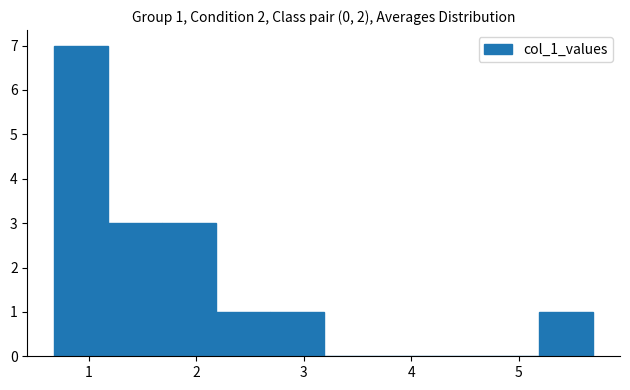

Which range on the x-axis has the tallest bar?

0.7 to 1.2